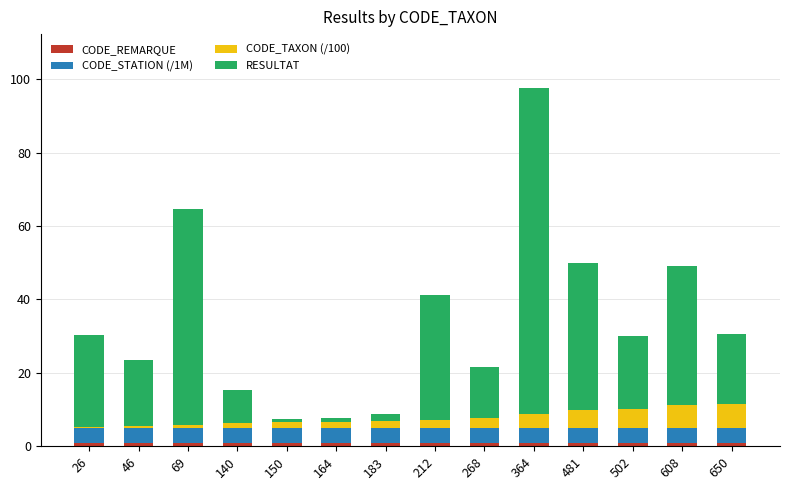

Are the bars grouped side by side (vs. stacked)?

No